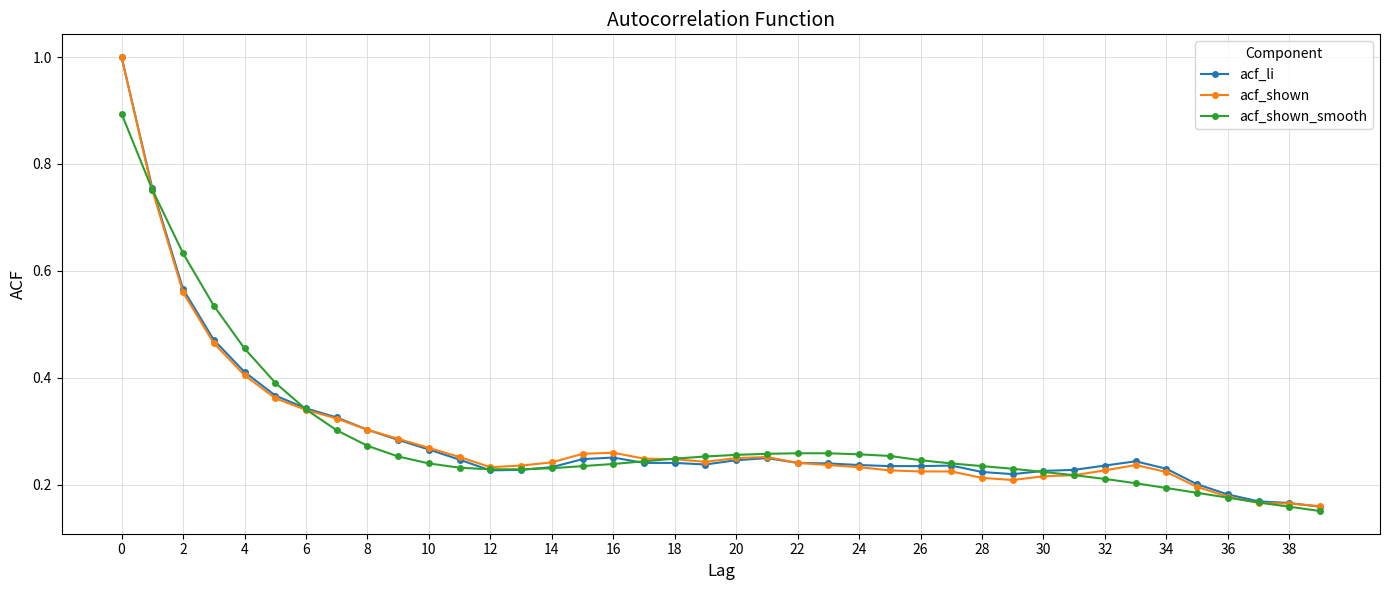

What is the maximum value for acf_shown_smooth?

0.9